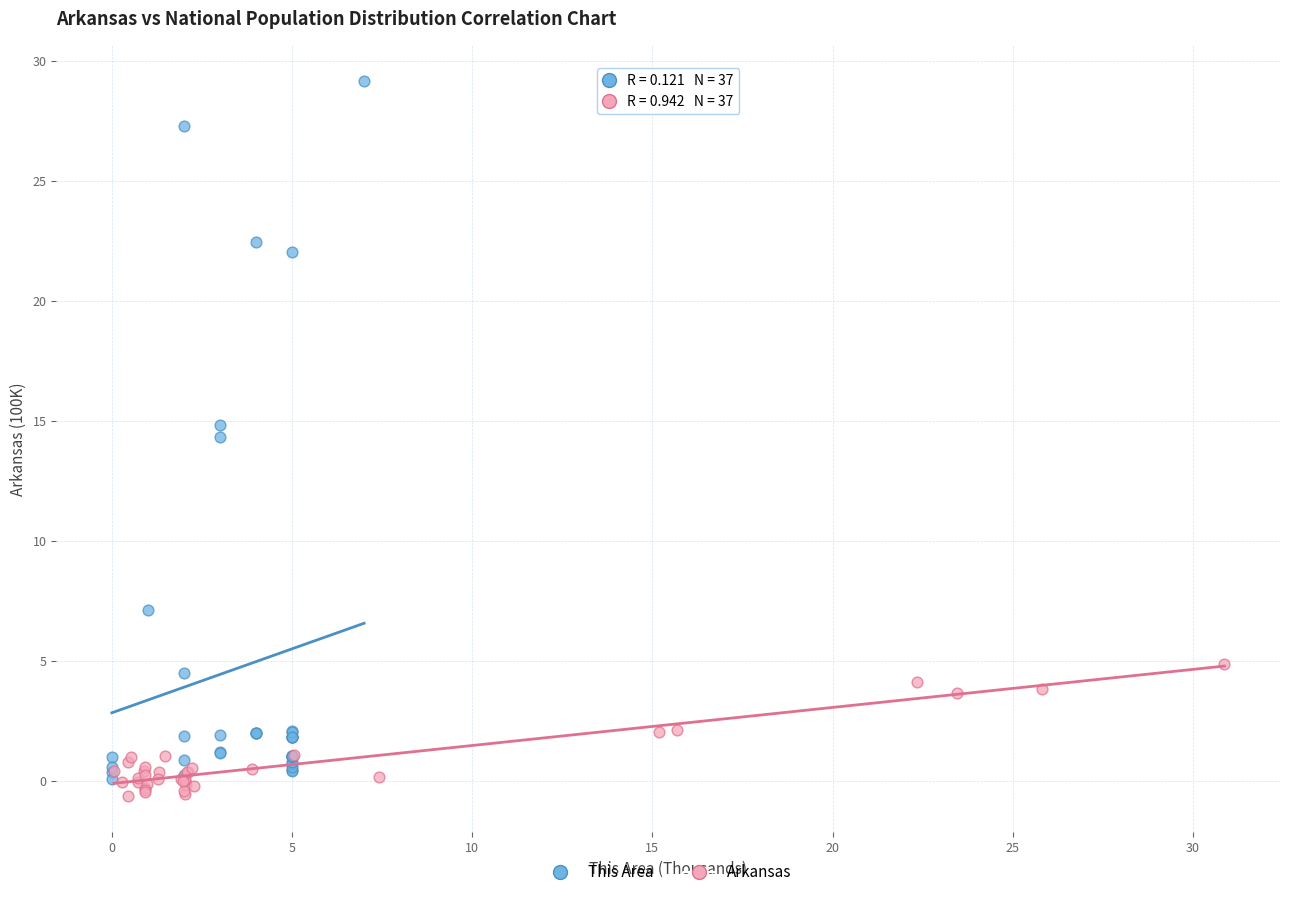

What are all the series names shown in the legend?

This Area, Arkansas